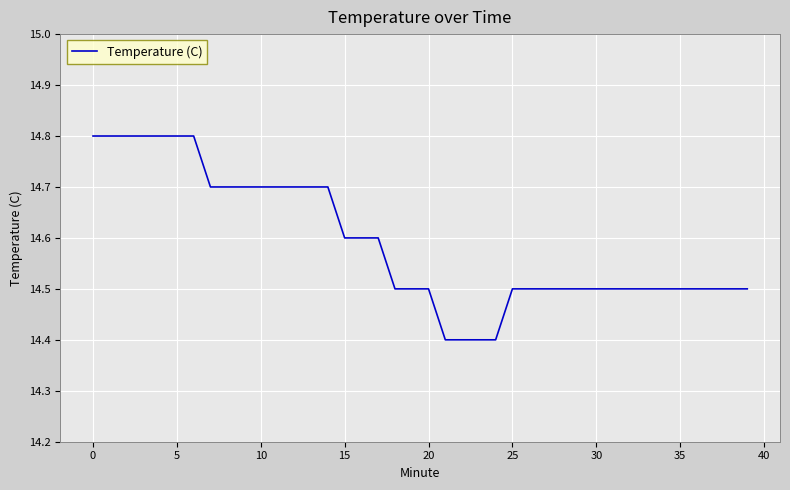

What is the difference between the maximum and minimum values?

0.4